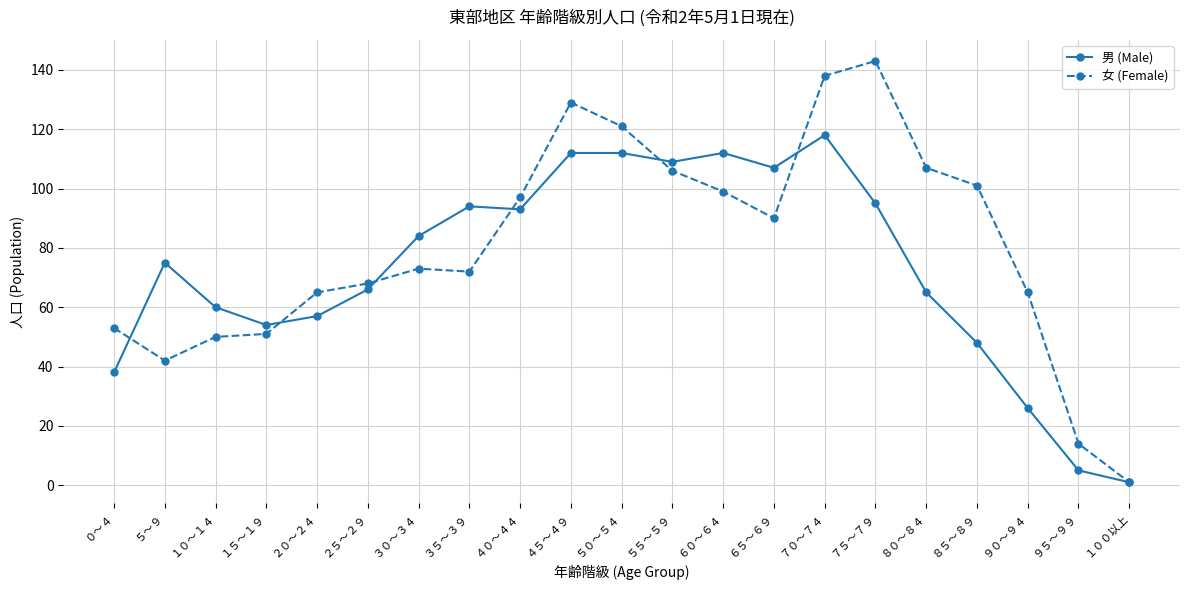

Which series changed the most between ７０～７４ and ９５～９９?

女 (Female)